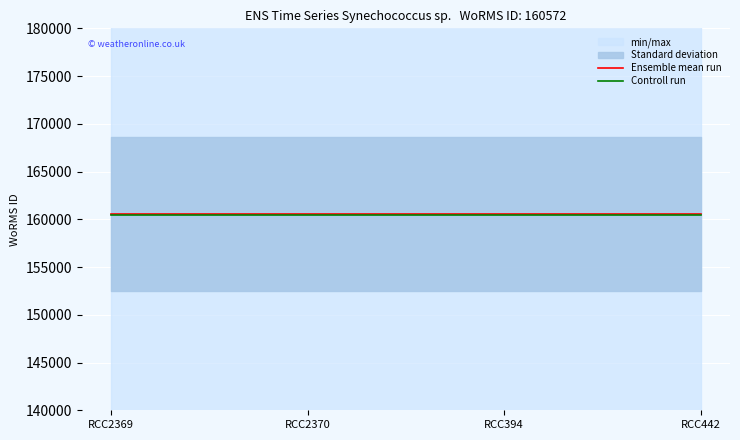

Reading left to right, extract all data points from this chart.

Ensemble mean run: 160572.0	160572.0	160572.0	160572.0
Controll run: 160411.4	160411.4	160411.4	160411.4